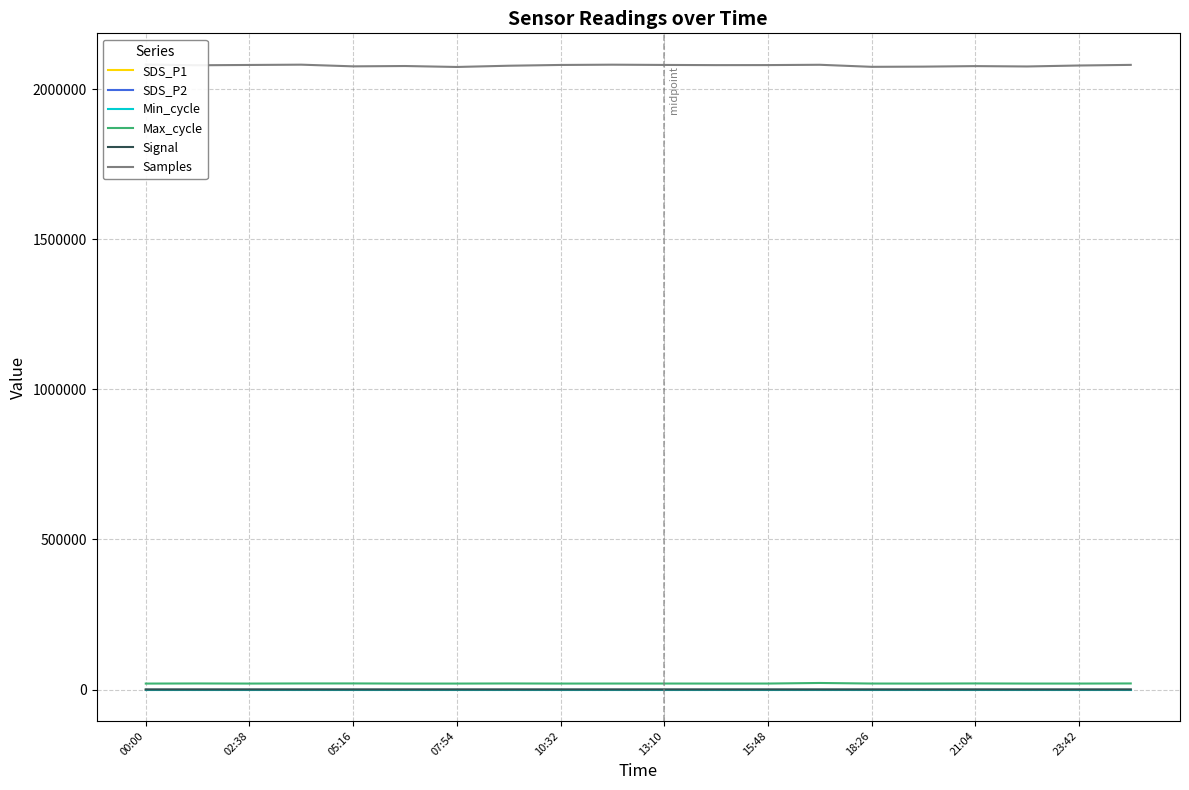

The Min_cycle series shows 28.0 at 00:00. True or false?

True